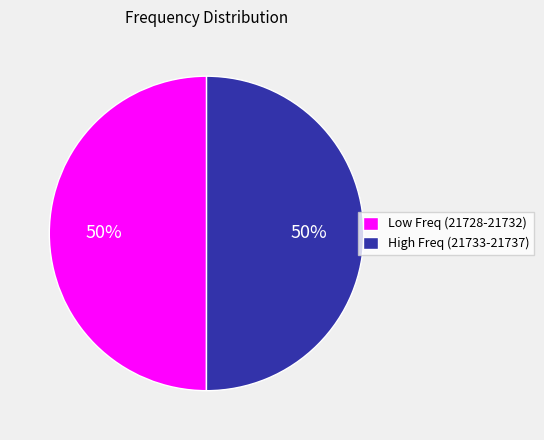

To the nearest percent, what percentage of the pie is Low Freq (21728-21732)?

50%